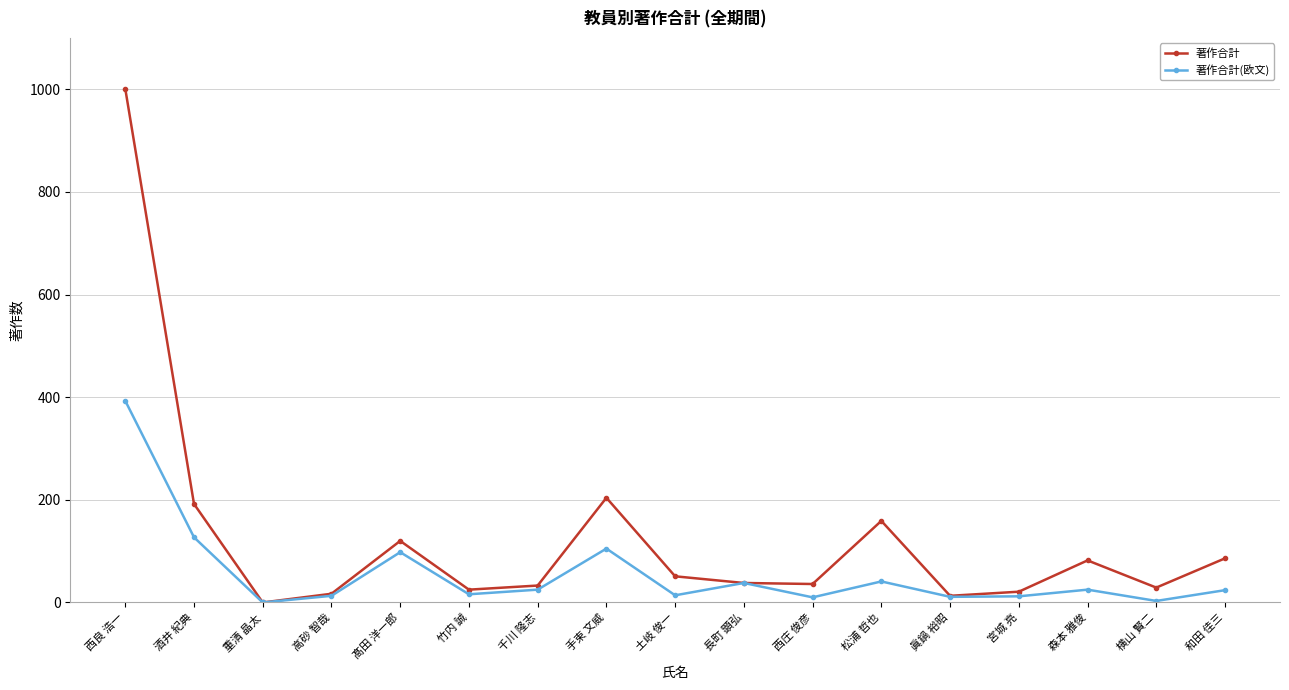

Is the value of 著作合計(欧文) at 西良 浩一 greater than the value of 著作合計 at 酒井 紀典?

Yes